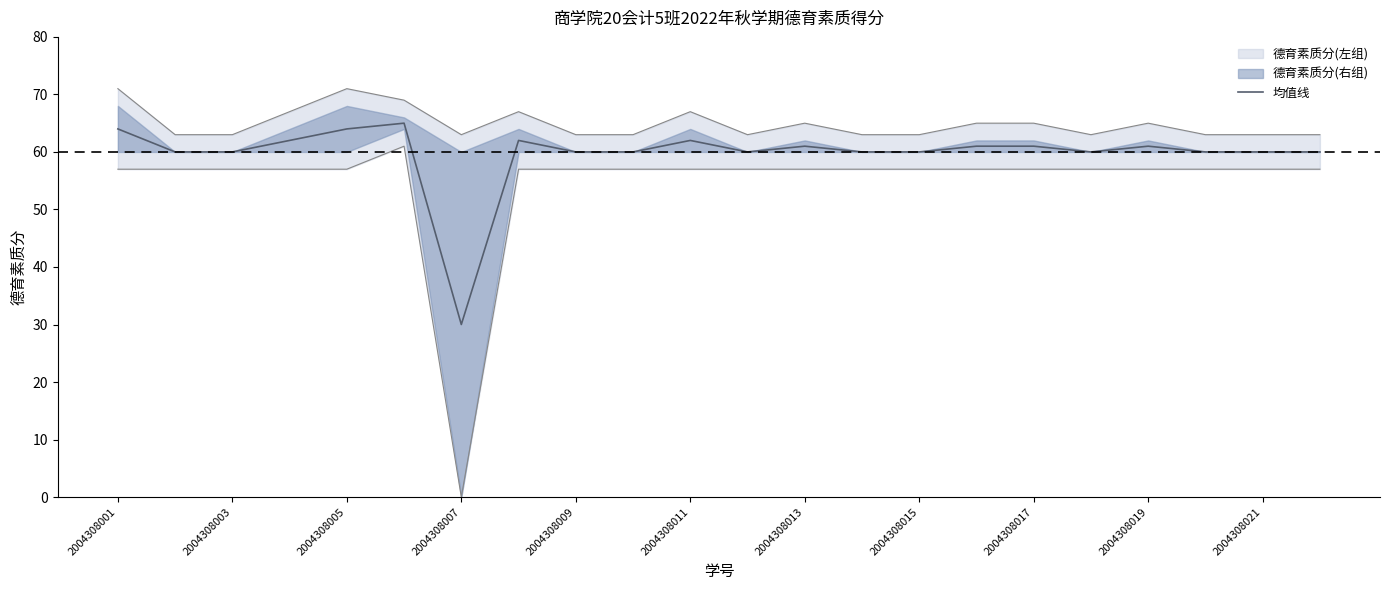

True or false: the data shows 60 at 17.

True